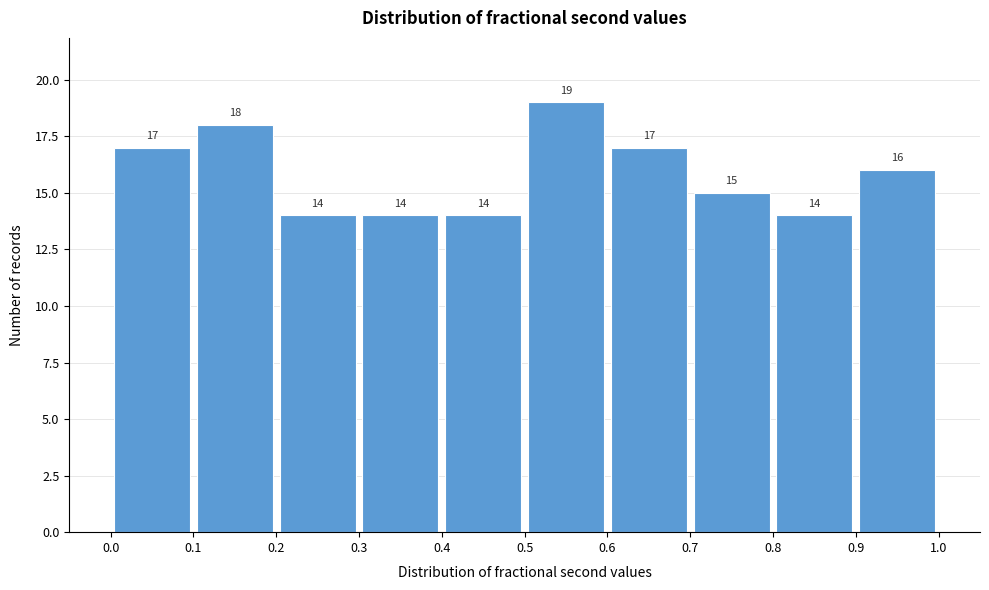

How tall is the bar that spans 0.0 to 0.1 on the x-axis?

17